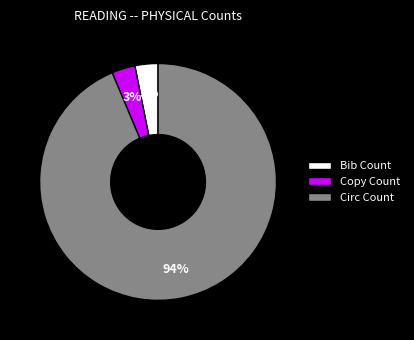

Approximately how many times larger is the value at Bib Count compared to Copy Count?

1.0